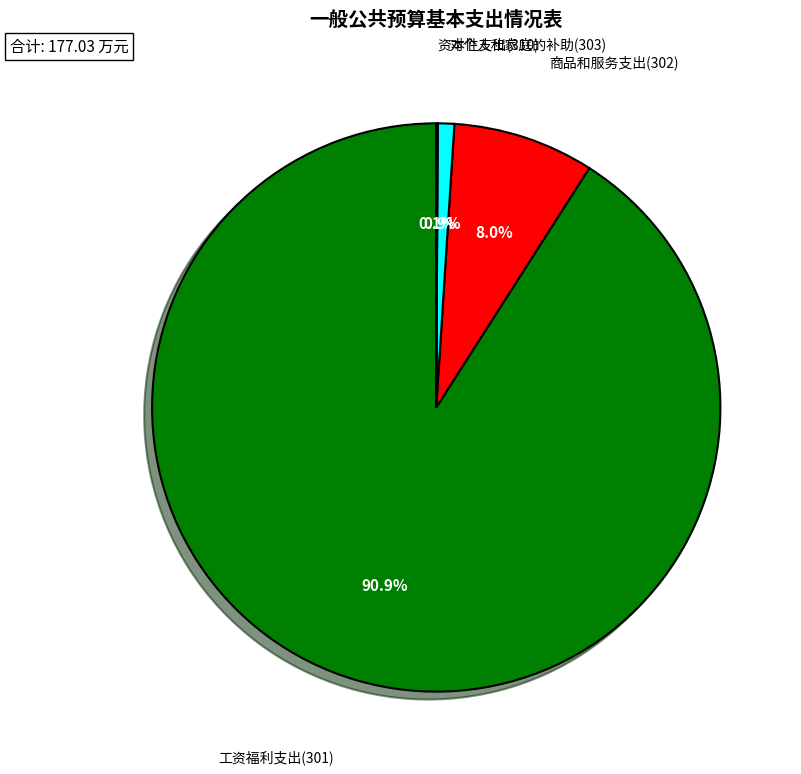

Does any single category account for the majority?

Yes